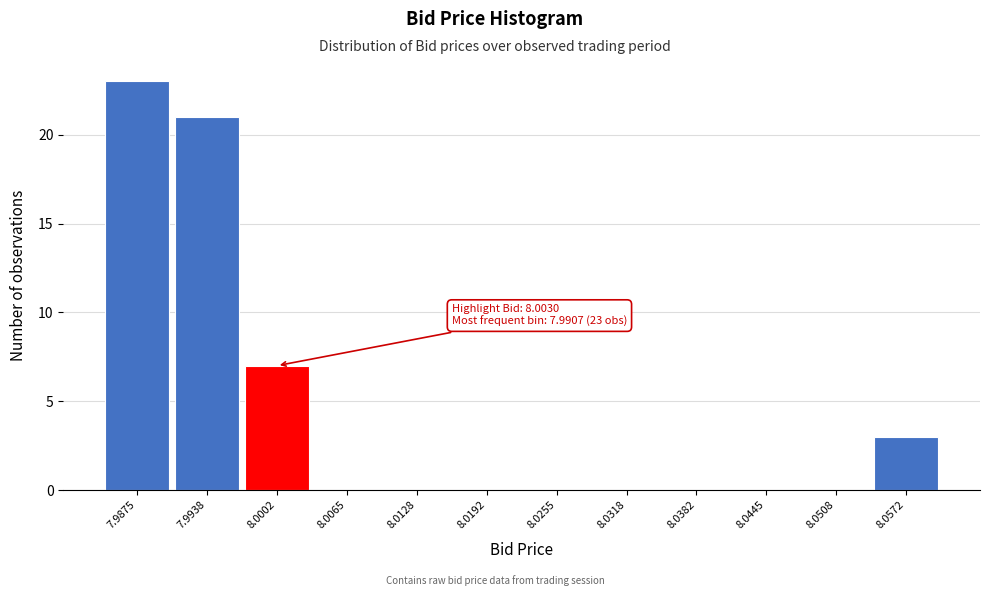

Reading left to right, what are all the values shown in this chart?

7.9875=23	7.9938=21	8.0002=7	8.0065=0	8.0128=0	8.0192=0	8.0255=0	8.0318=0	8.0382=0	8.0445=0	8.0508=0	8.0572=3